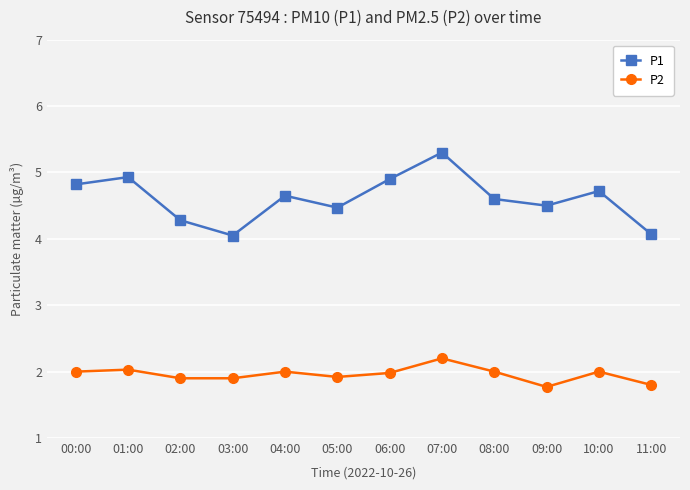

What is the maximum value for P2?

2.2